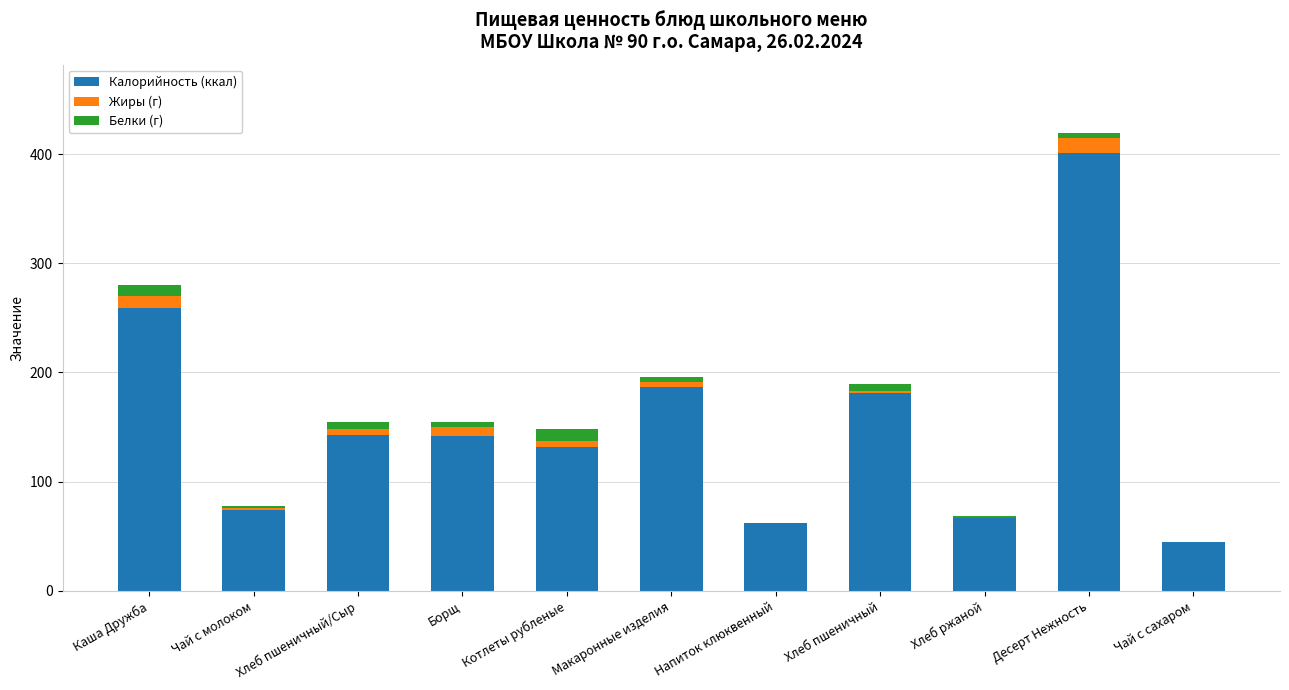

True or false: Калорийность (ккал) has a value of 82 at Десерт Нежность.

False